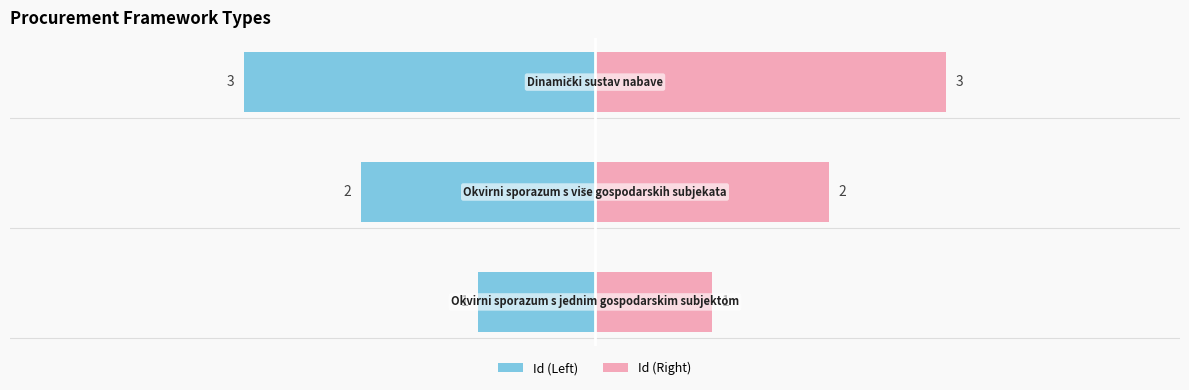

Which label corresponds to the smallest value in the chart?

Okvirni sporazum s jednim gospodarskim subjektom